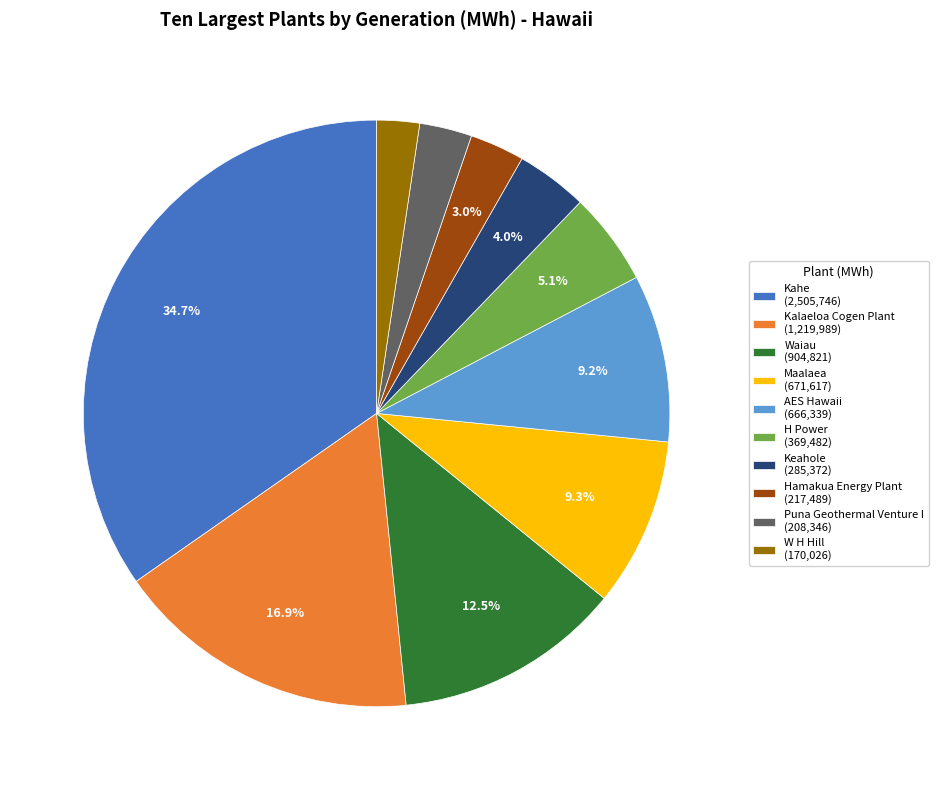

What percentage is NOT represented by AES Hawaii?

90.8%